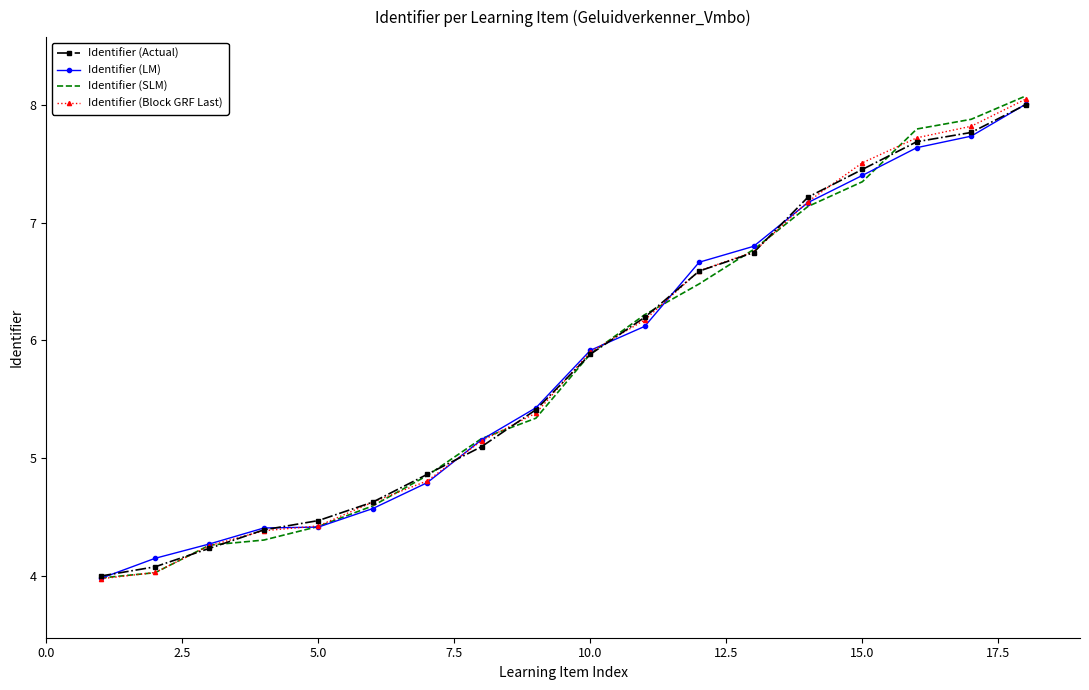

Which series has the widest spread of values?

Identifier (SLM)